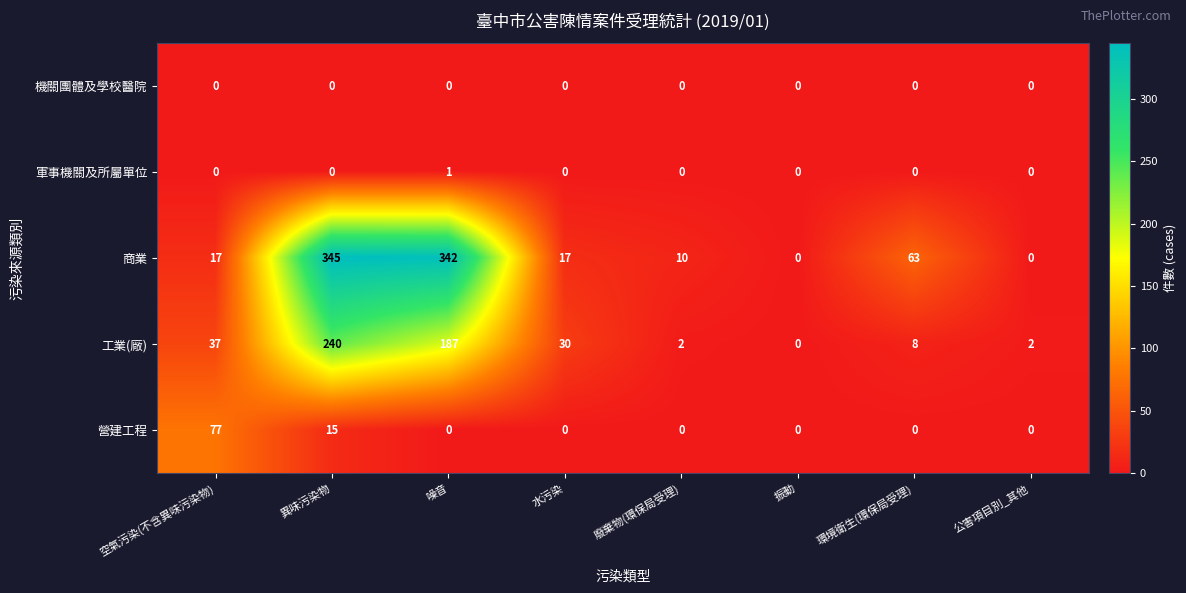

Rank the series by their maximum value, from lowest to highest.

機關團體及學校醫院, 軍事機關及所屬單位, 營建工程, 工業(廠), 商業